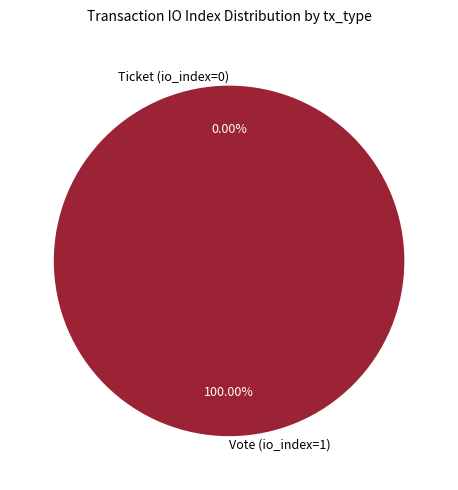

To the nearest percent, what is the difference between the Ticket (io_index=0) and Vote (io_index=1) slice percentages?

100%